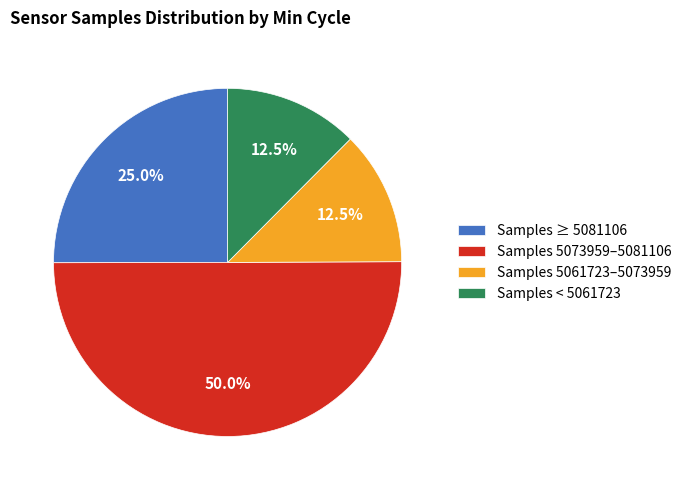

Which has a higher value, Samples < 5061723 or Samples ≥ 5081106?

Samples ≥ 5081106